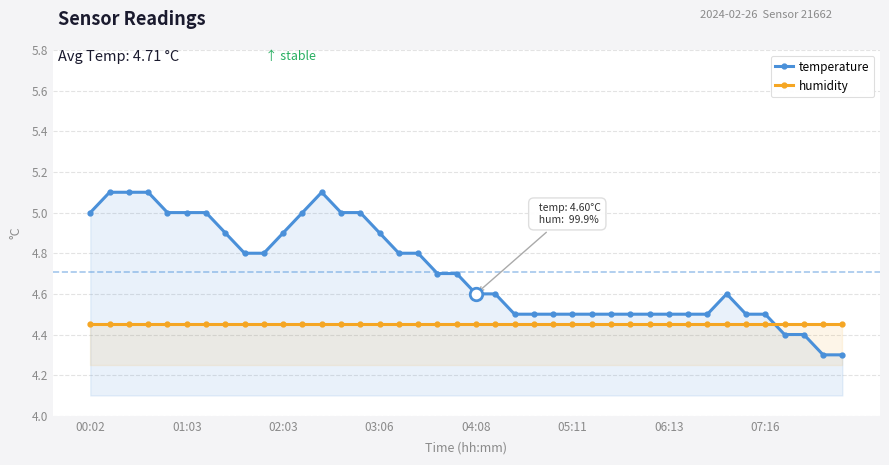

How many times do humidity and temperature cross each other?

1